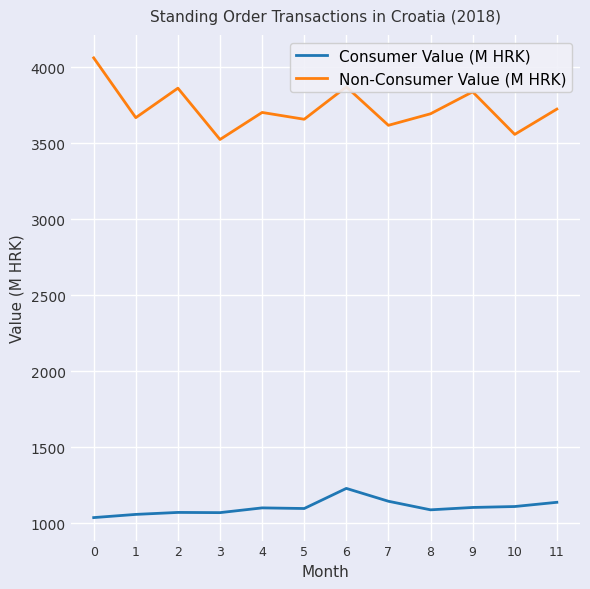

True or false: Consumer Value (M HRK) has more than 2 interior local peaks.

True